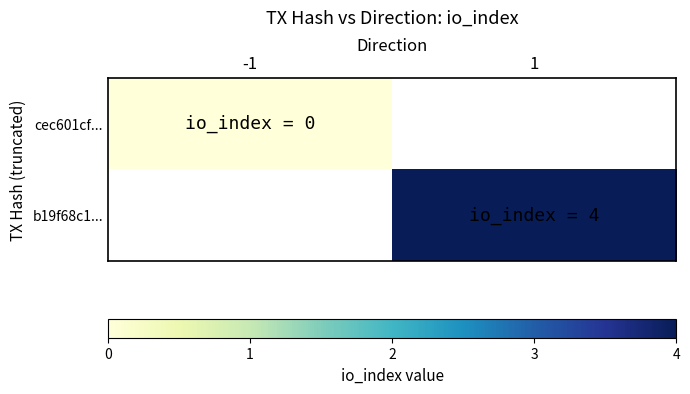

Which series has the largest range (max minus min)?

cec601cf...